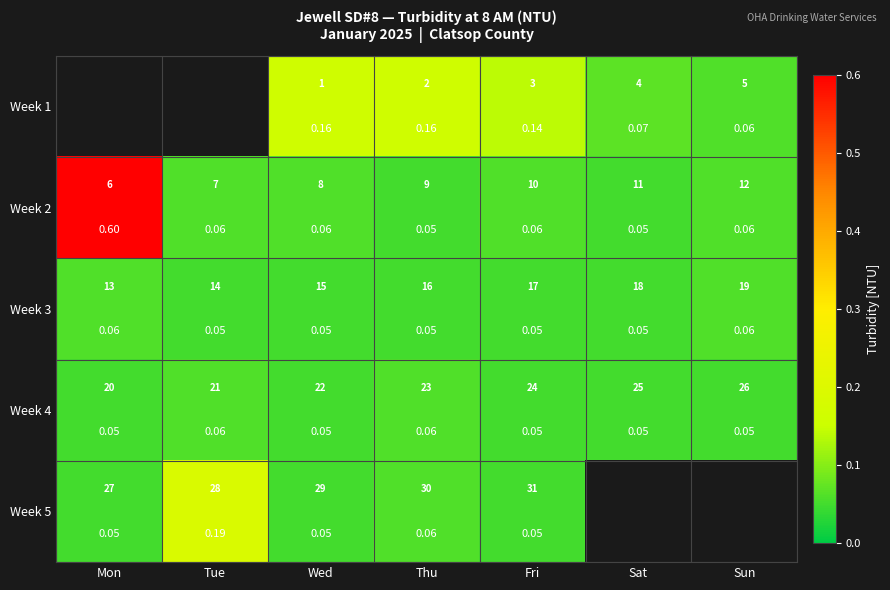

The value of Week 4 at Thu is 0.1. True or false?

True